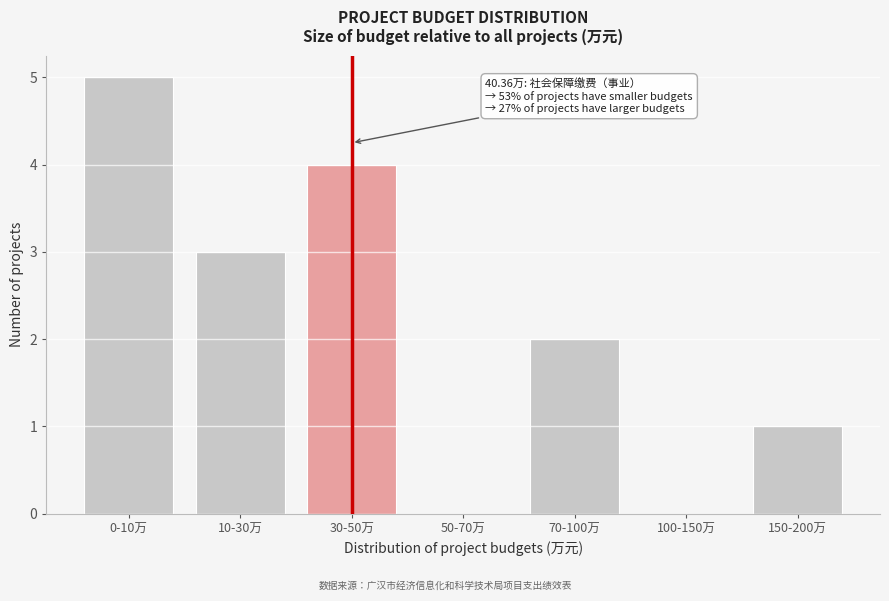

Reading left to right, transcribe all the data shown in this chart.

0-10万=5	10-30万=3	30-50万=4	50-70万=0	70-100万=2	100-150万=0	150-200万=1